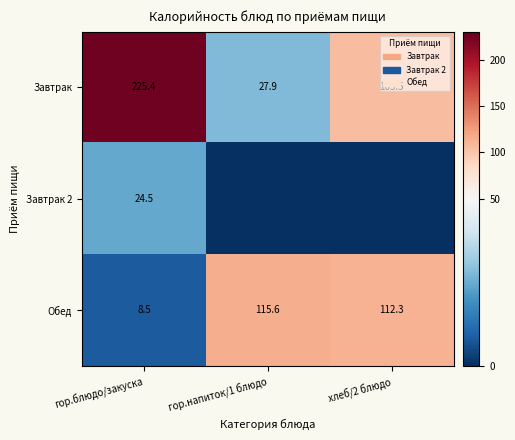

What is the total value across all series at гор.блюдо/закуска?

258.4